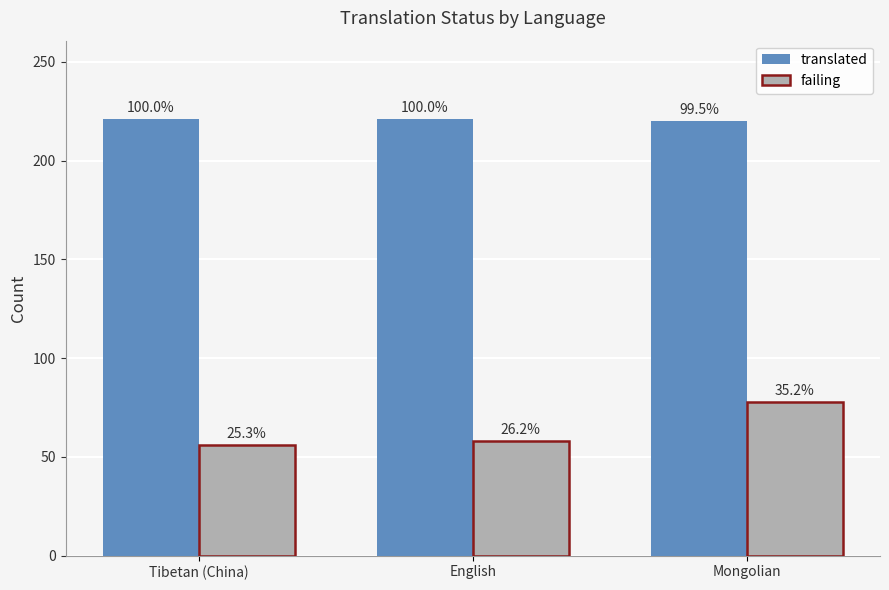

What is the sum of all translated values?

662